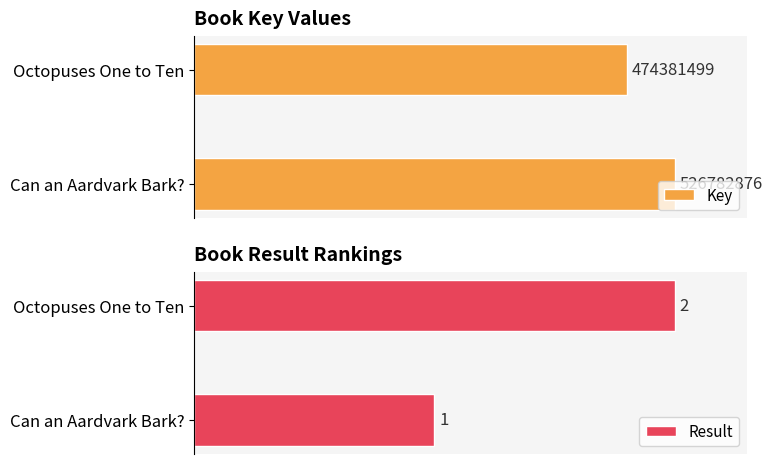

What are all the series names shown in the legend?

Key, Result